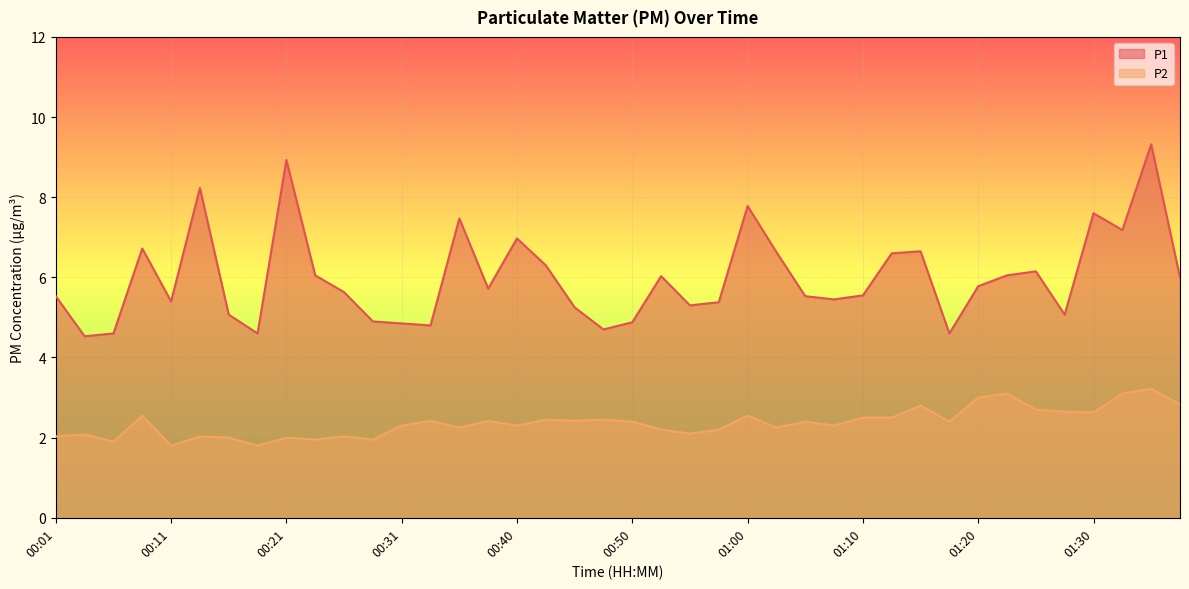

What is the value of the P1 point at the 18th from the left?

6.3